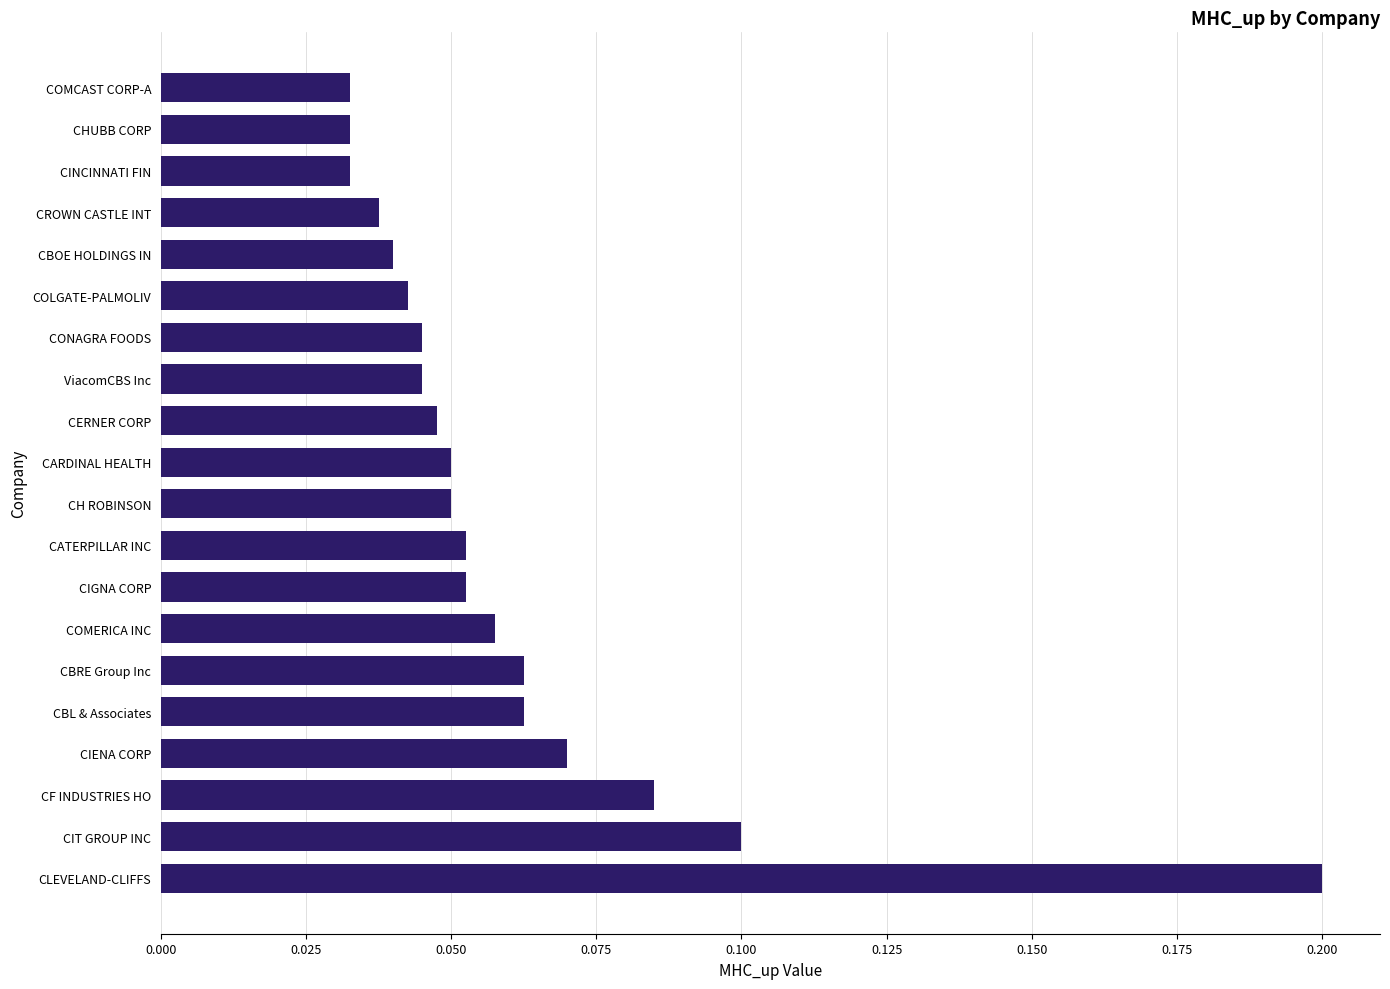

Is it true that the value at ViacomCBS Inc is 0.1?

False